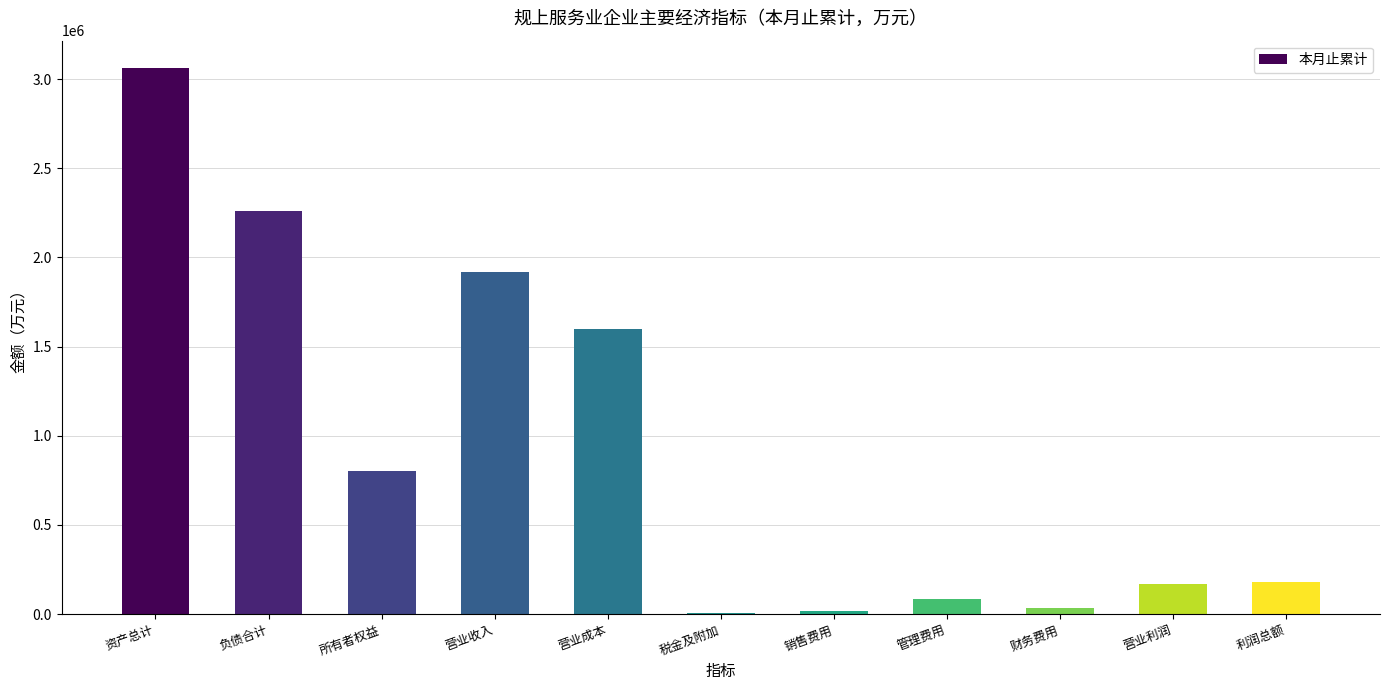

What is the sum of the values at 营业成本 and 负债合计?

3858945.4